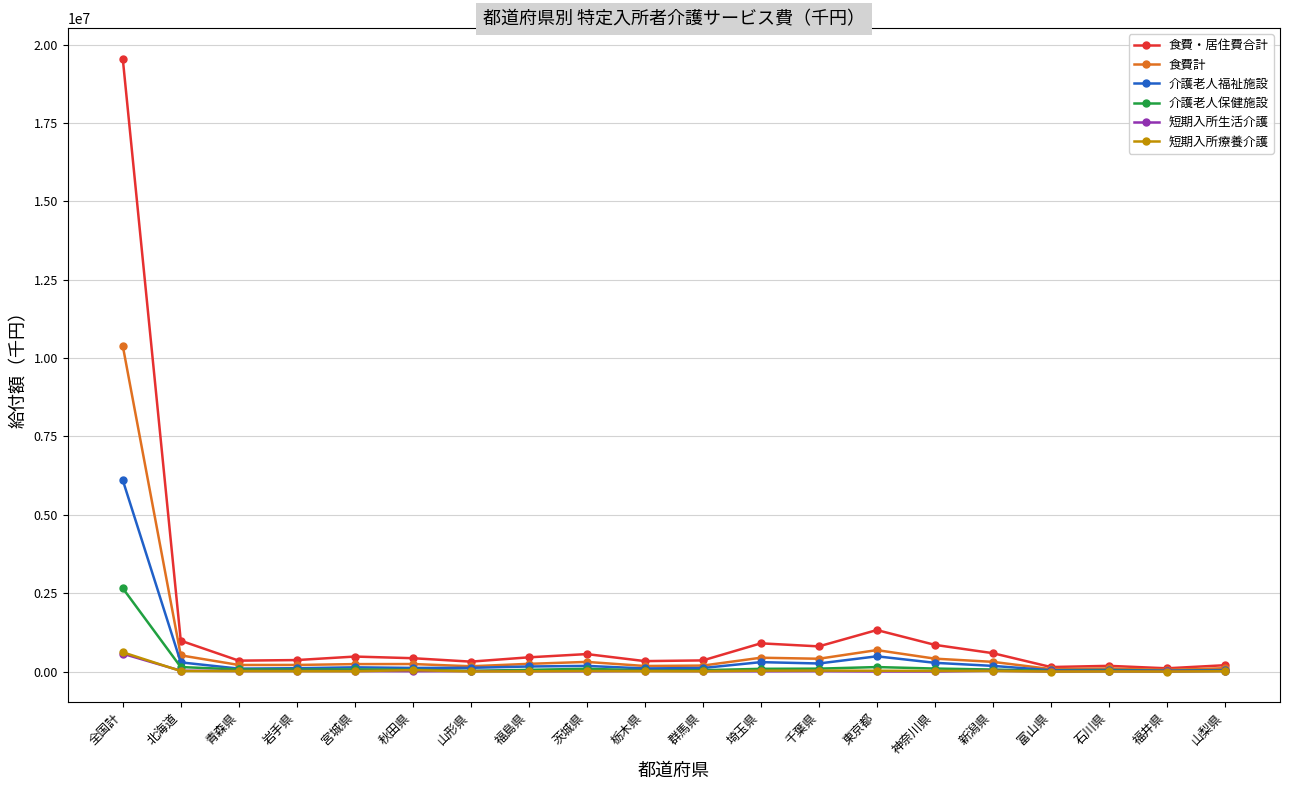

What is the highest value of the 介護老人福祉施設 series?

6108732.9